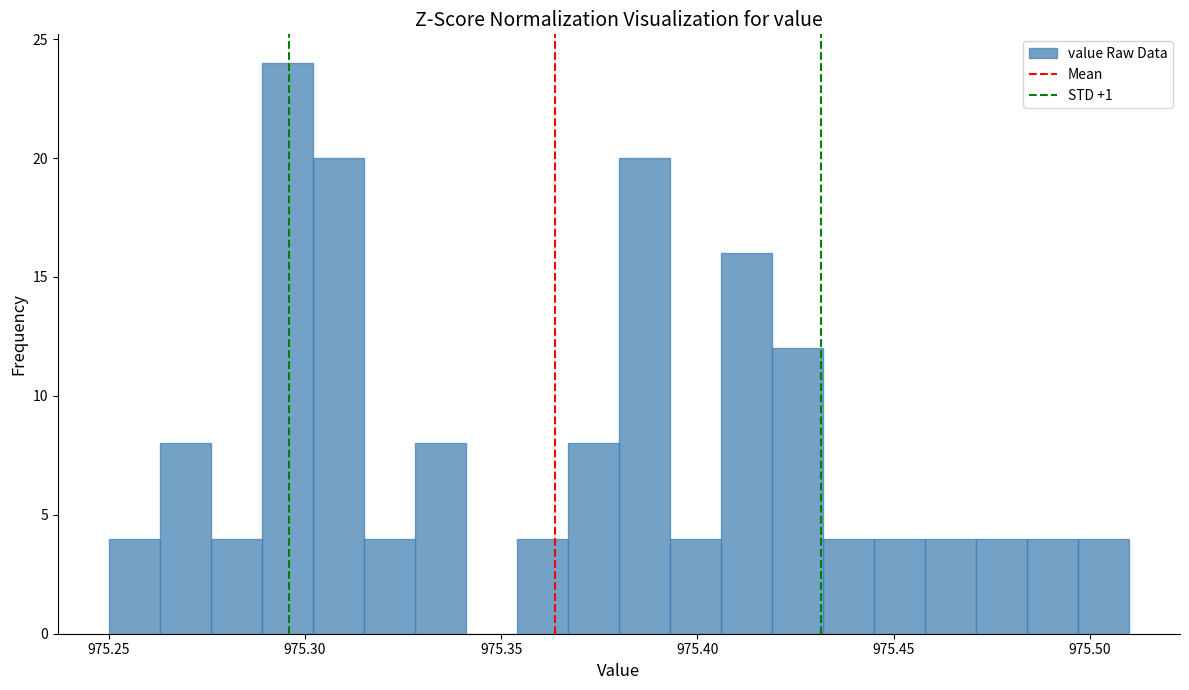

Around what value on the x-axis is the tallest bar? Give the approximate position of its centre, as read against the axis.

975.295